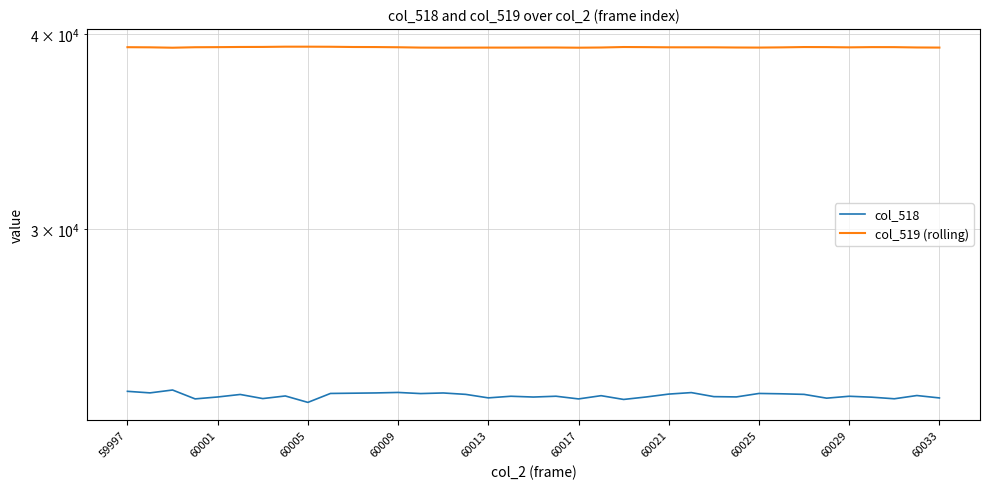

Which has a higher value, 28 or 10?

10